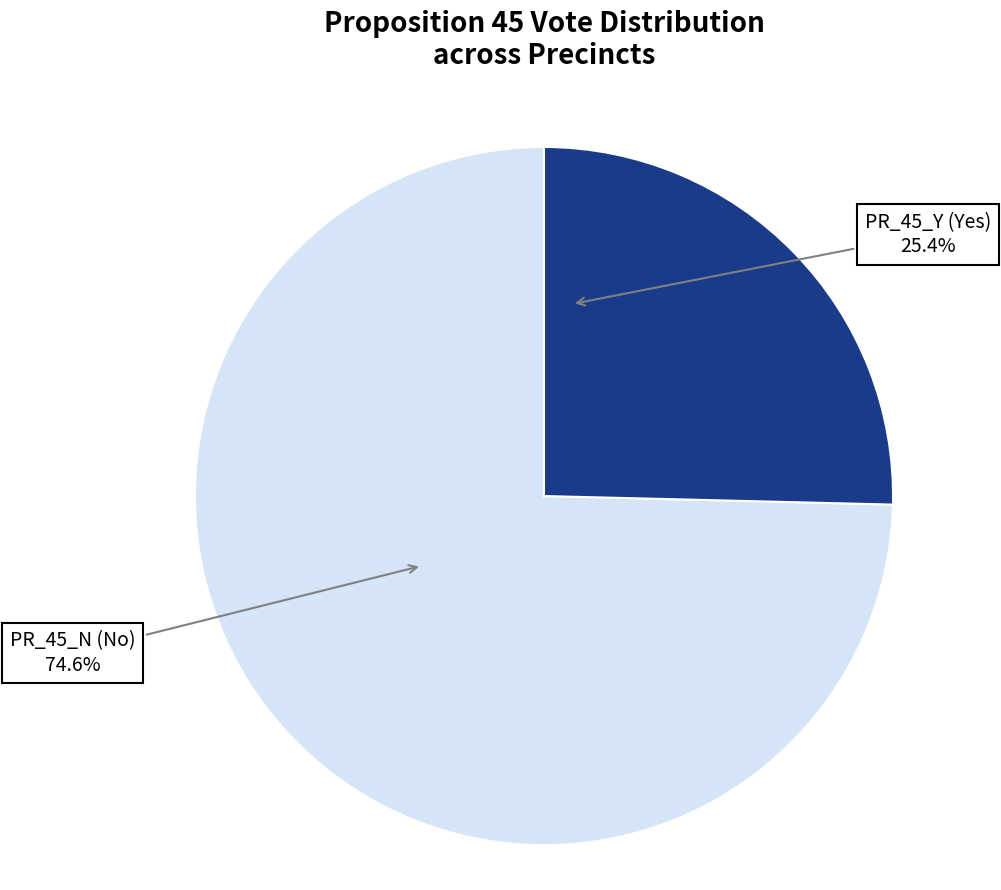

Does any single category account for the majority?

Yes